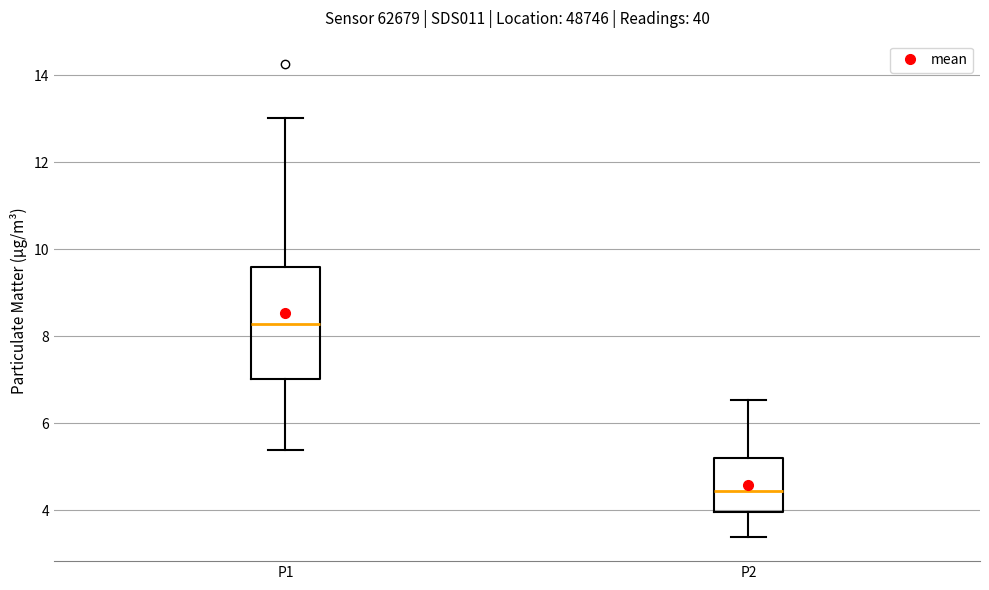

Which box's median line is the lowest?

P2